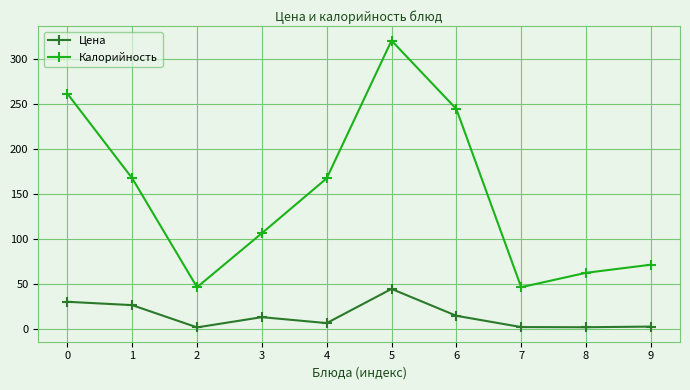

What is the spread (max minus min) of values at 3?

93.3